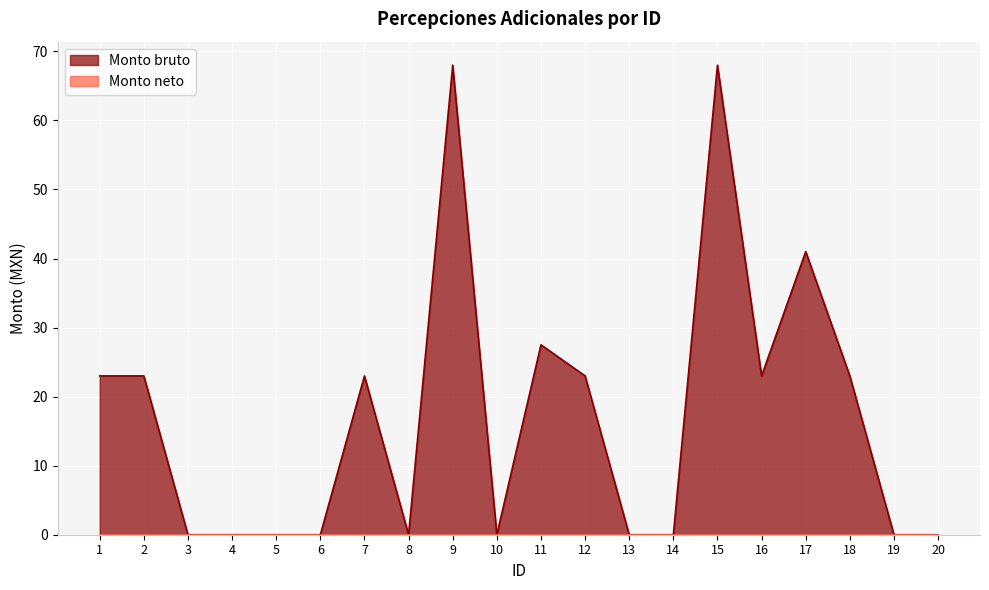

Reading left to right, list all the values displayed in this chart.

23.0	23.0	0.0	0.0	0.0	0.0	23.0	0.0	68.0	0.0	27.5	23.0	0.0	0.0	68.0	23.0	41.0	23.0	0.0	0.0